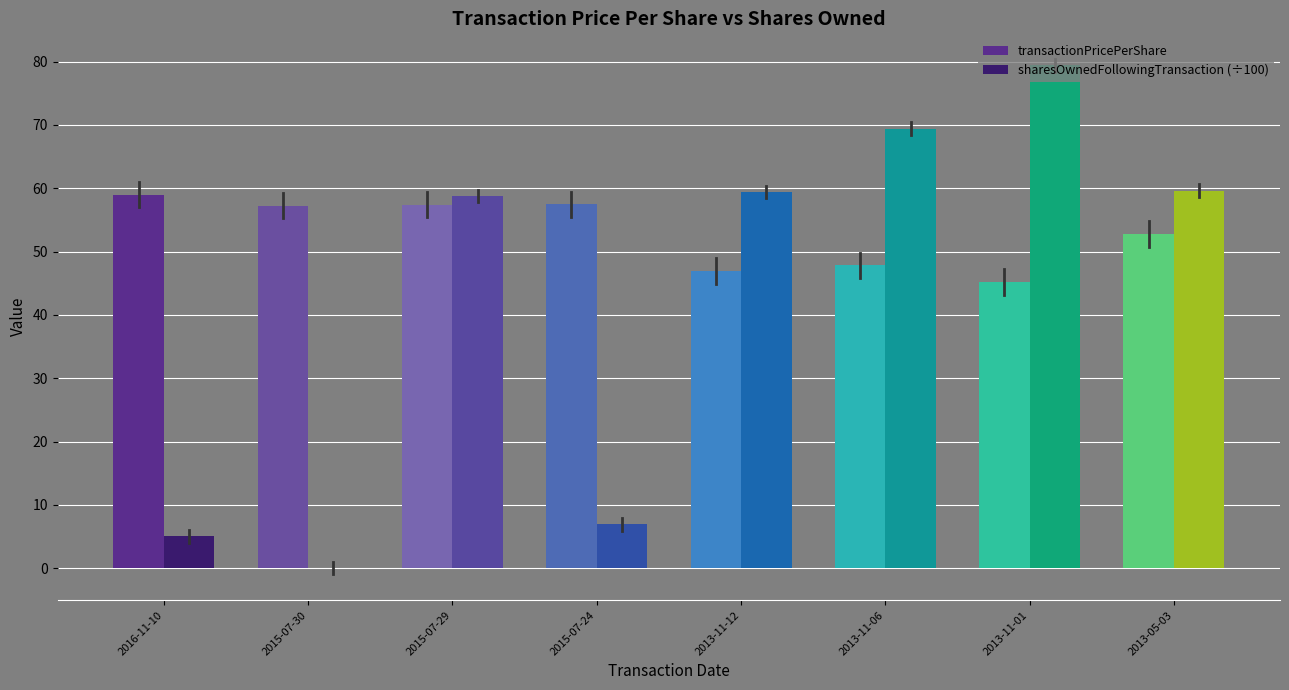

How many categories are shown in the chart?

8